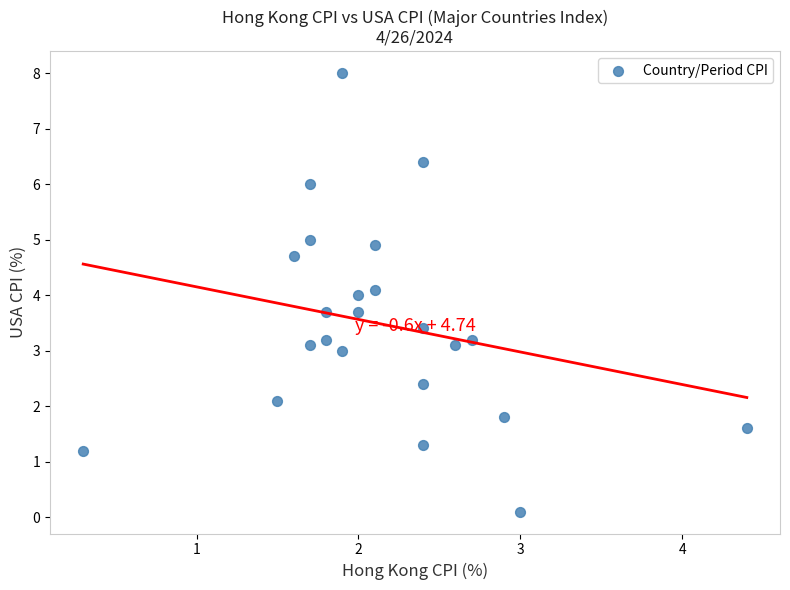

What is the range of X values (max minus min)?

4.1